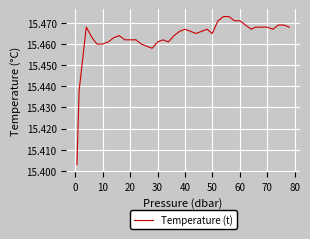

How many lines are shown in the chart?

1